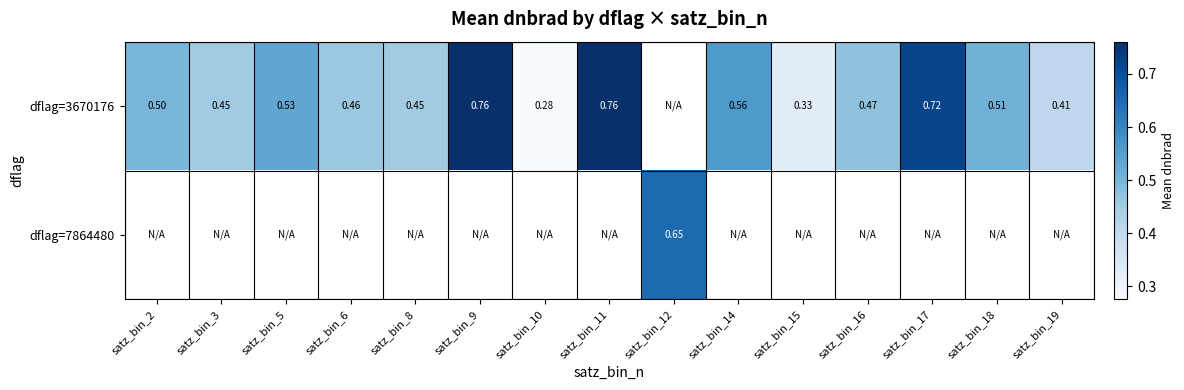

What is the difference between the maximum and minimum values in the dflag=3670176 series?

0.5